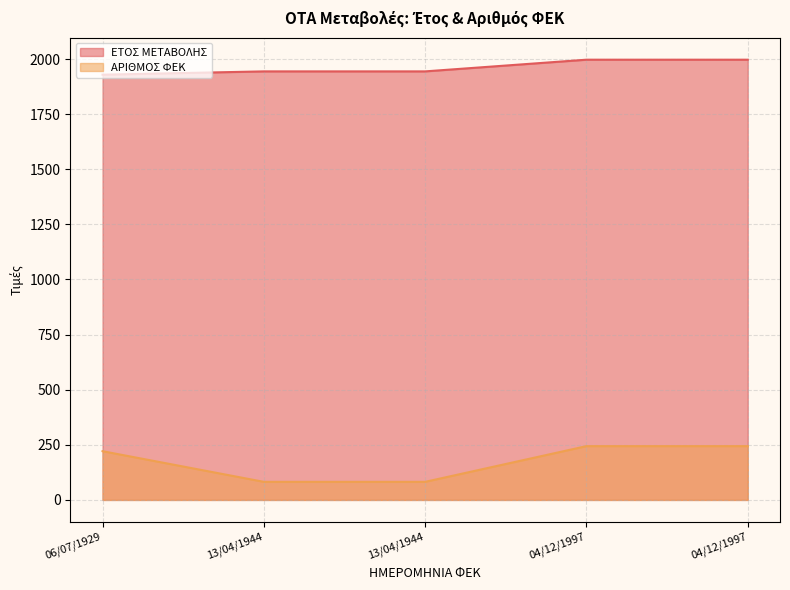

Rank the categories by ΕΤΟΣ ΜΕΤΑΒΟΛΗΣ value from highest to lowest.

04/12/1997, 04/12/1997, 13/04/1944, 13/04/1944, 06/07/1929